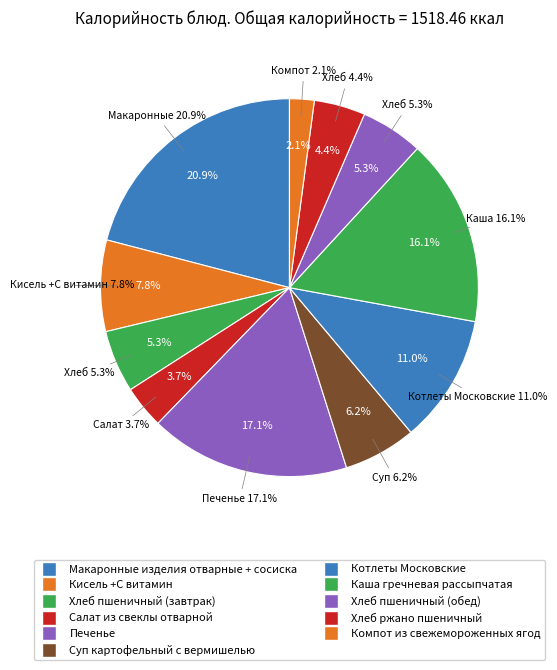

Approximately how many times larger is the value at Компот из свежемороженных ягод compared to Хлеб ржано пшеничный?

0.5